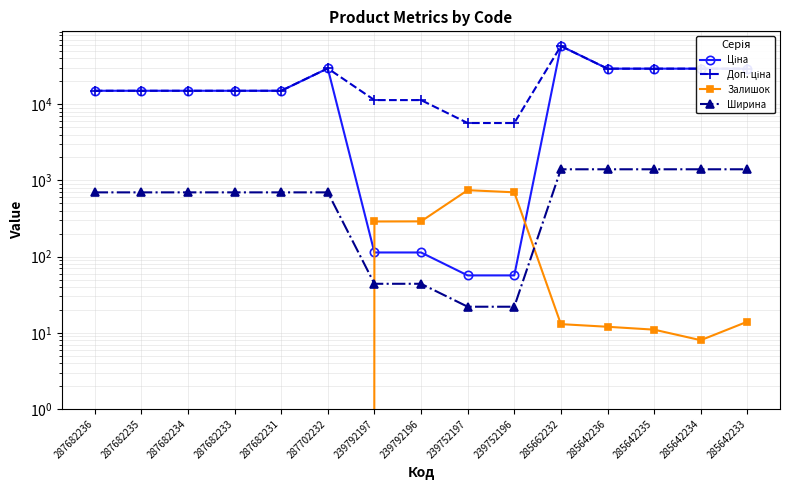

Is it true that Доп. ціна equals 58037.0 at 285662232?

True